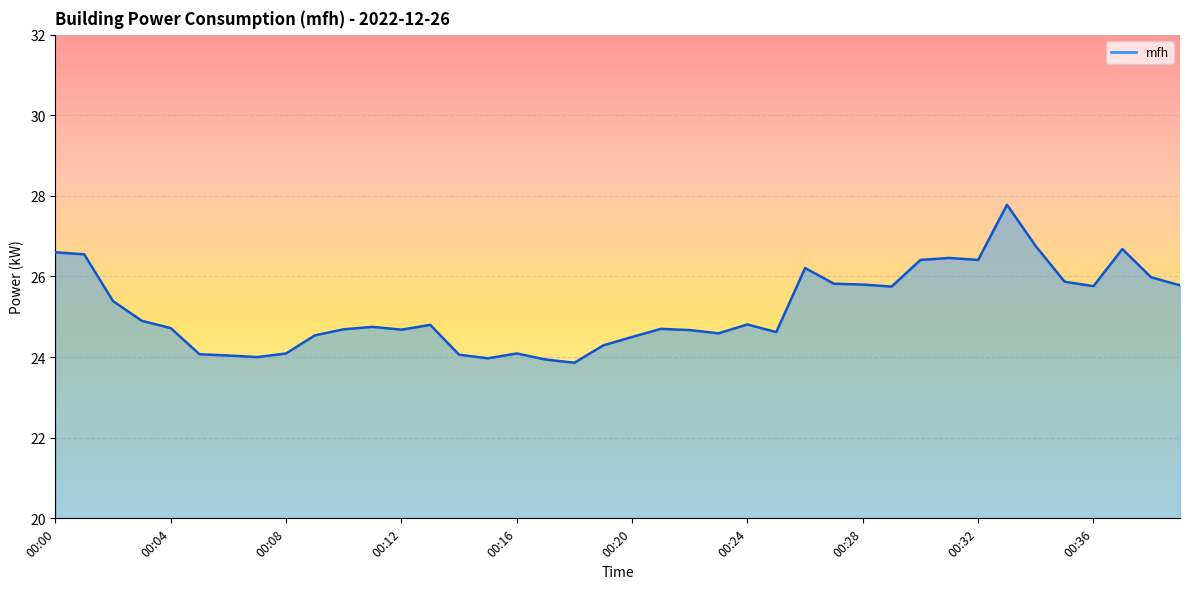

What is the difference between the maximum and minimum values?

3.9